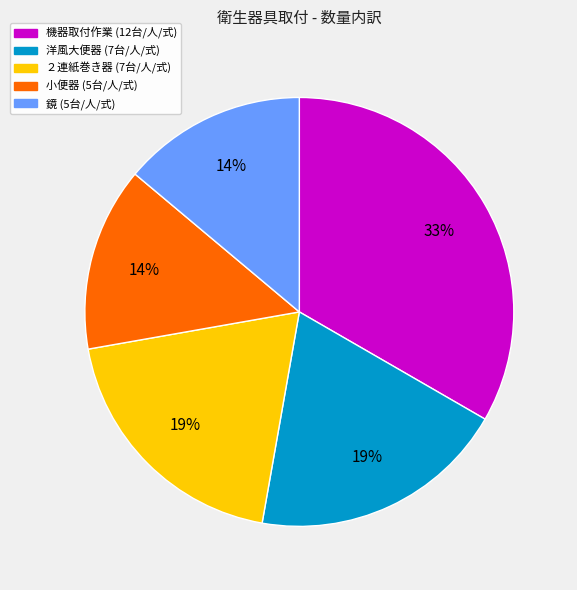

Is there a majority slice in this chart?

No